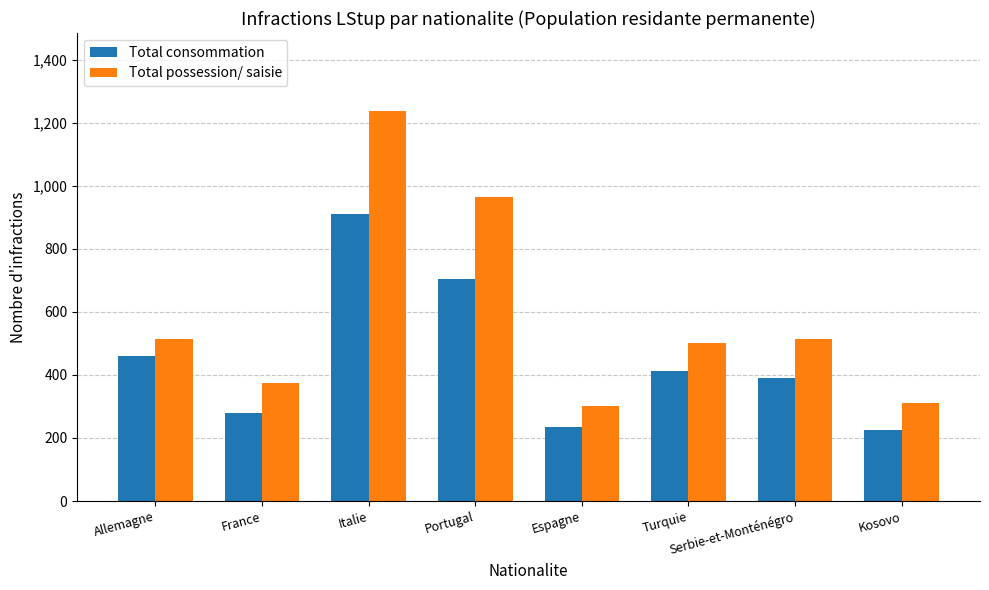

Is the value of Total possession/ saisie at Allemagne greater than the value of Total consommation at Portugal?

No